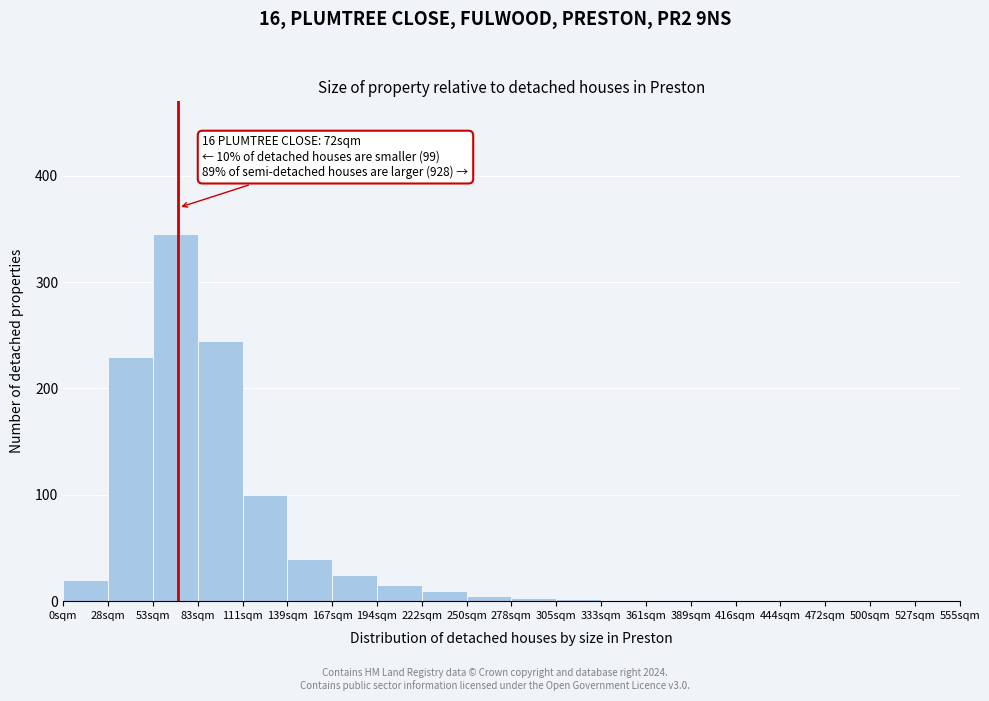

Over which range of the x-axis is the bar tallest?

56 to 84